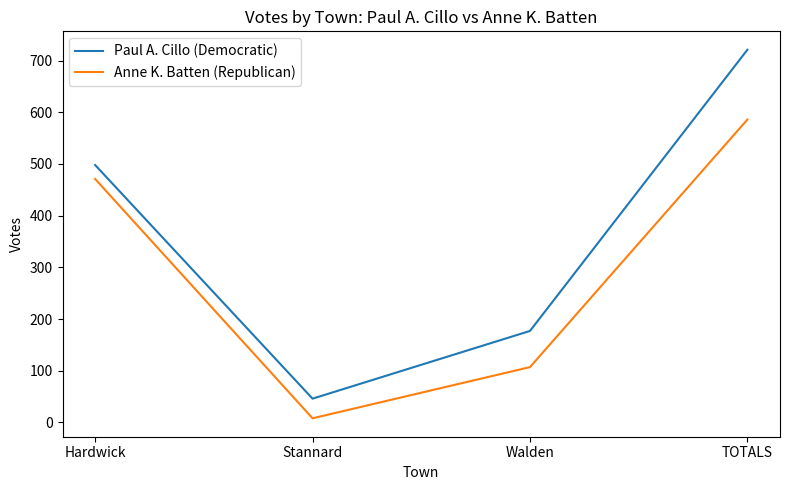

True or false: Anne K. Batten (Republican) has a value of 471 at Hardwick.

True